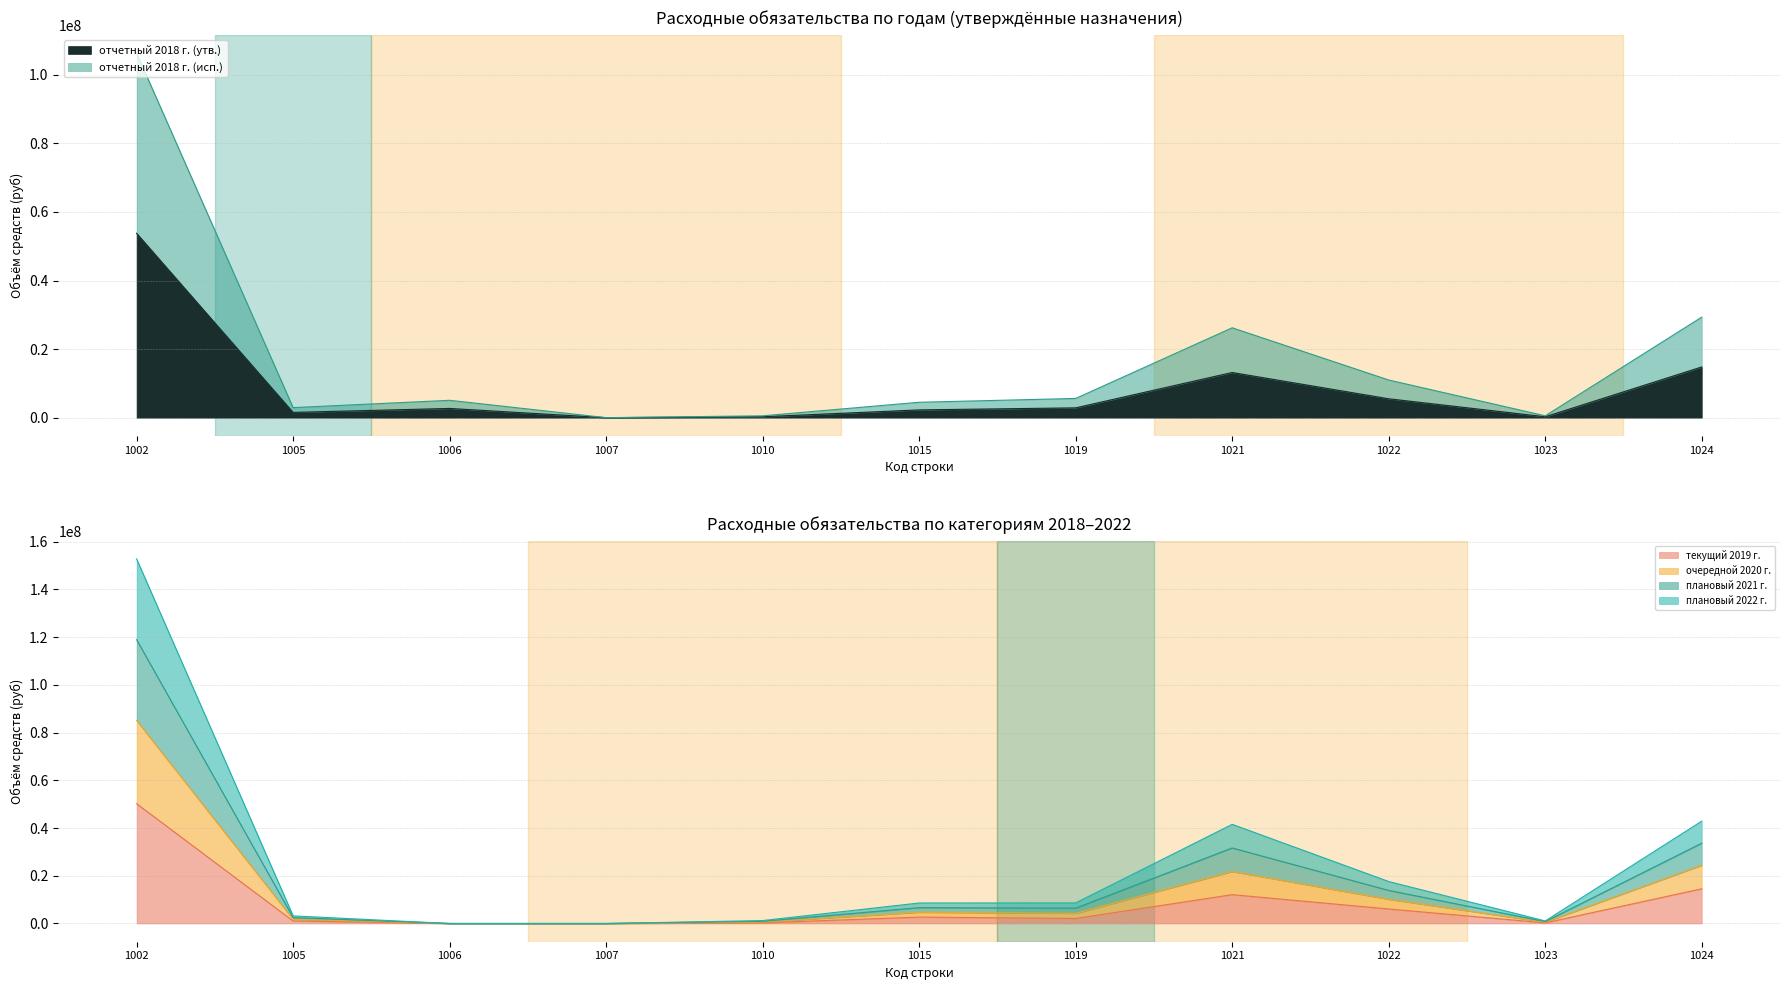

Rank the series at 1007 from highest to lowest value.

отчетный 2018 г. (утв.), отчетный 2018 г. (исп.), текущий 2019 г., очередной 2020 г., плановый 2021 г., плановый 2022 г.